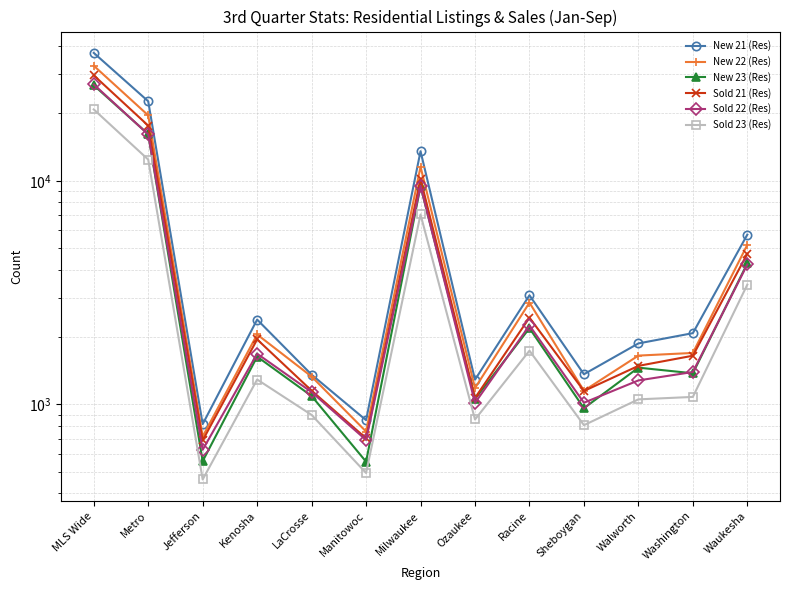

The New 22 (Res) series shows 2056 at Kenosha. True or false?

True